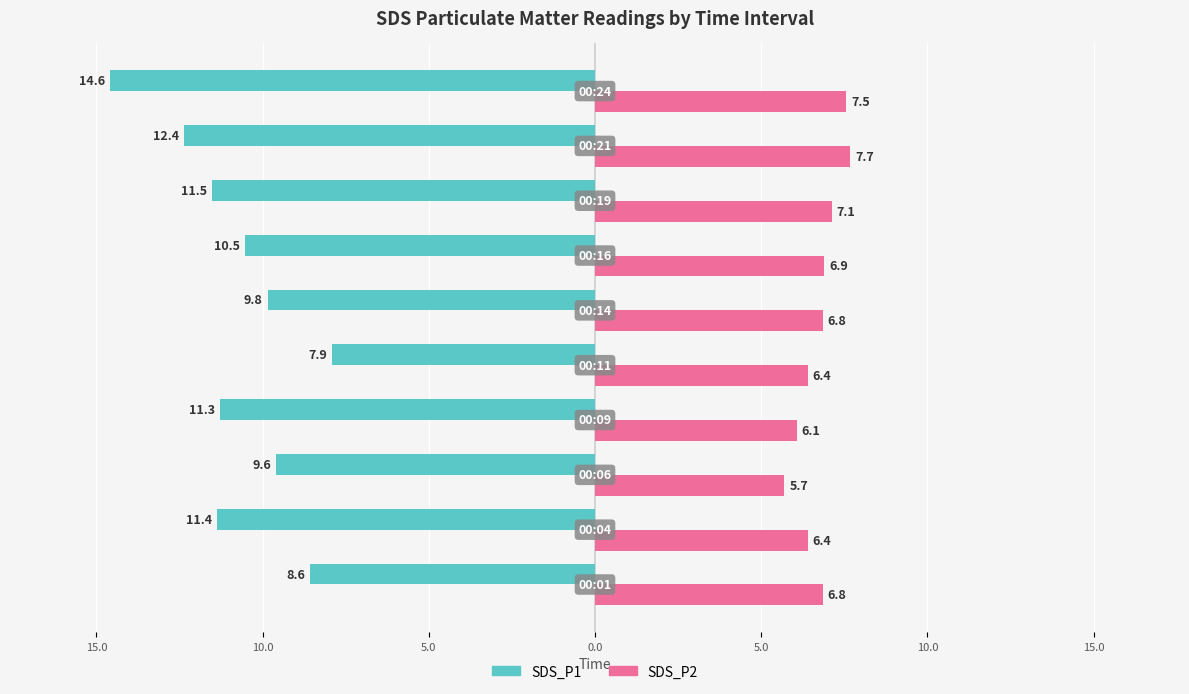

What are all the series names shown in the legend?

SDS_P1, SDS_P2